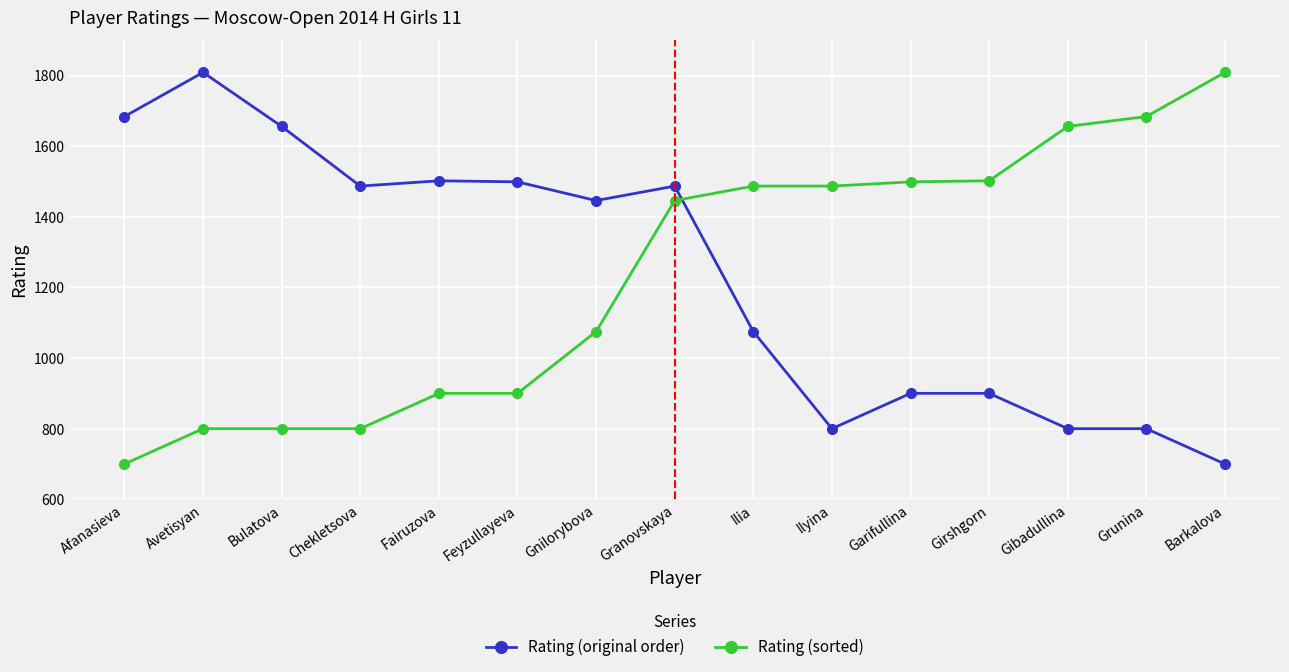

What is the highest value of the Rating (original order) series?

1809